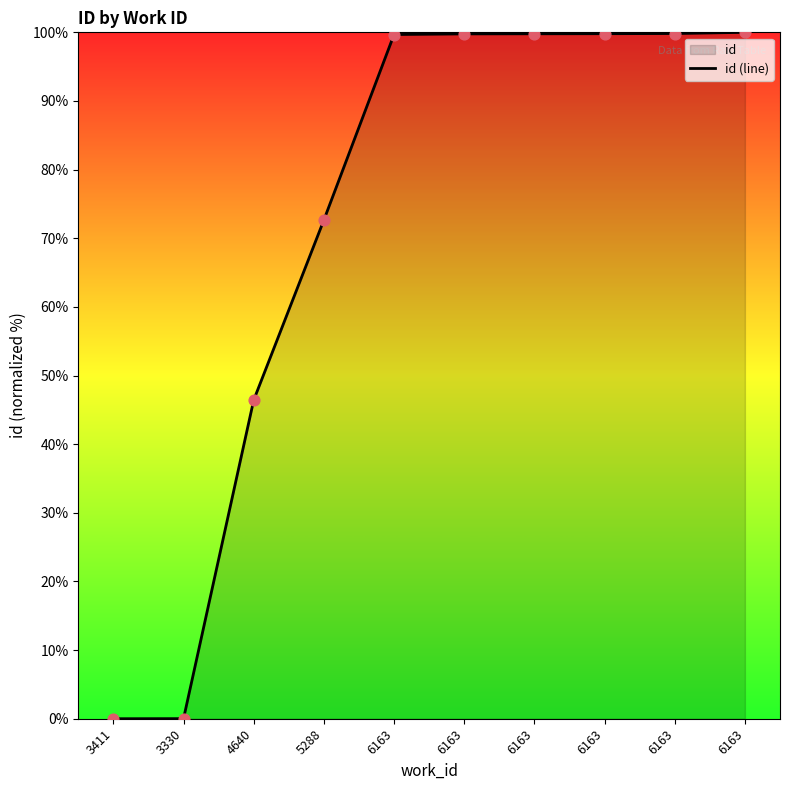

Which has a higher value, 3330 or 6163?

6163